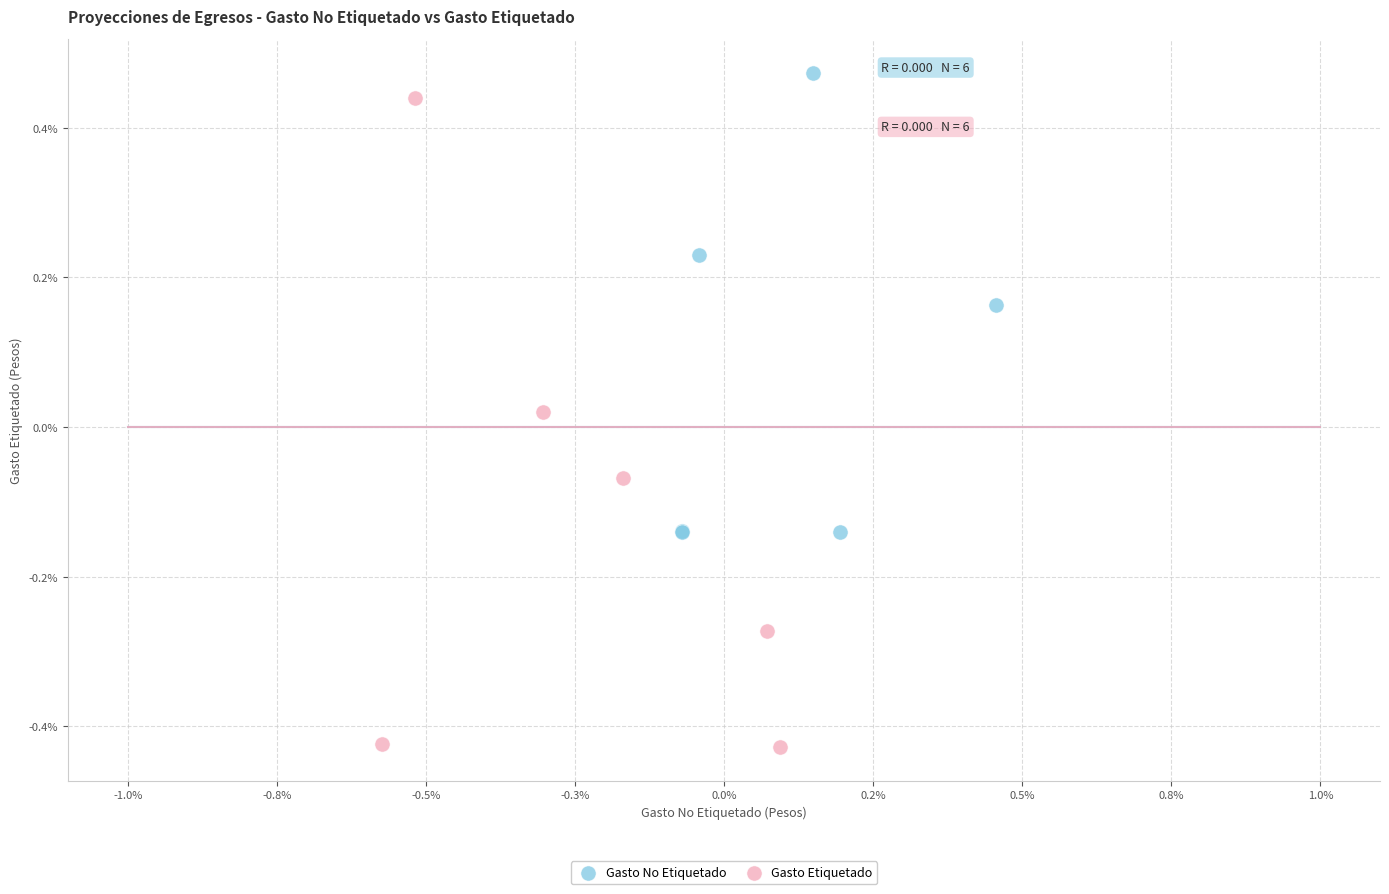

Which series has the largest Y range (max minus min)?

Gasto Etiquetado